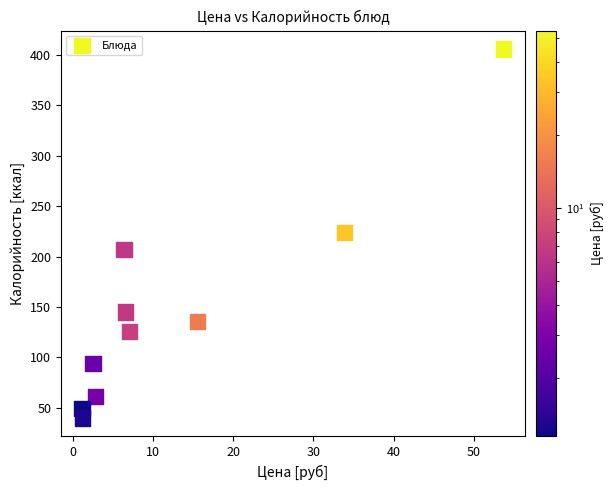

What is the average Y value?

149